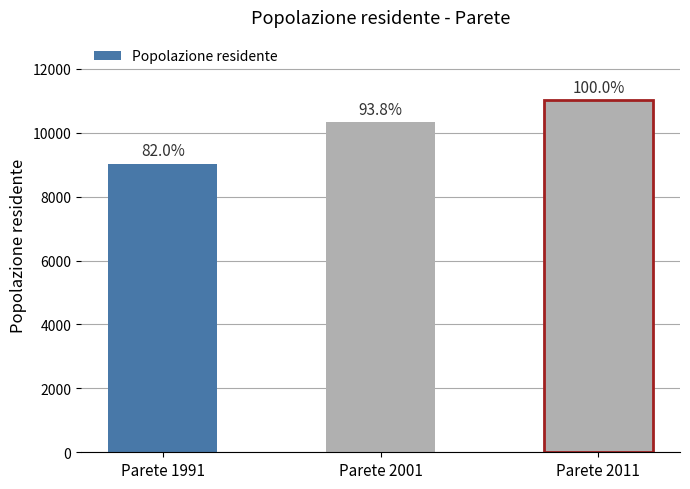

Is it true that the value at Parete 2011 is 16829?

False